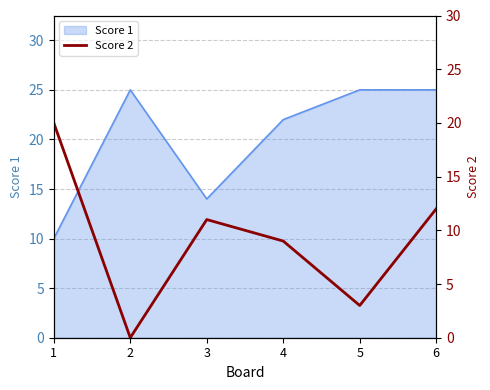

Which category has the lowest value across all series?

2